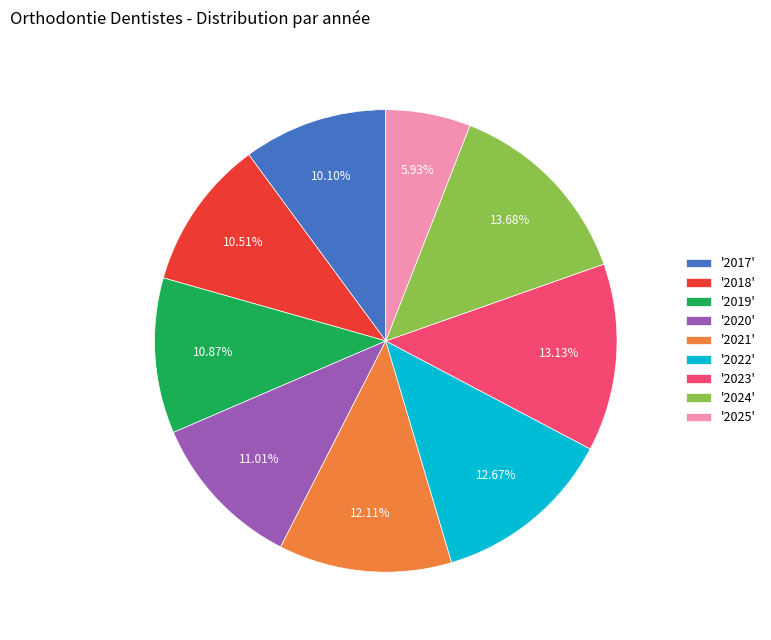

Is there a majority slice in this chart?

No